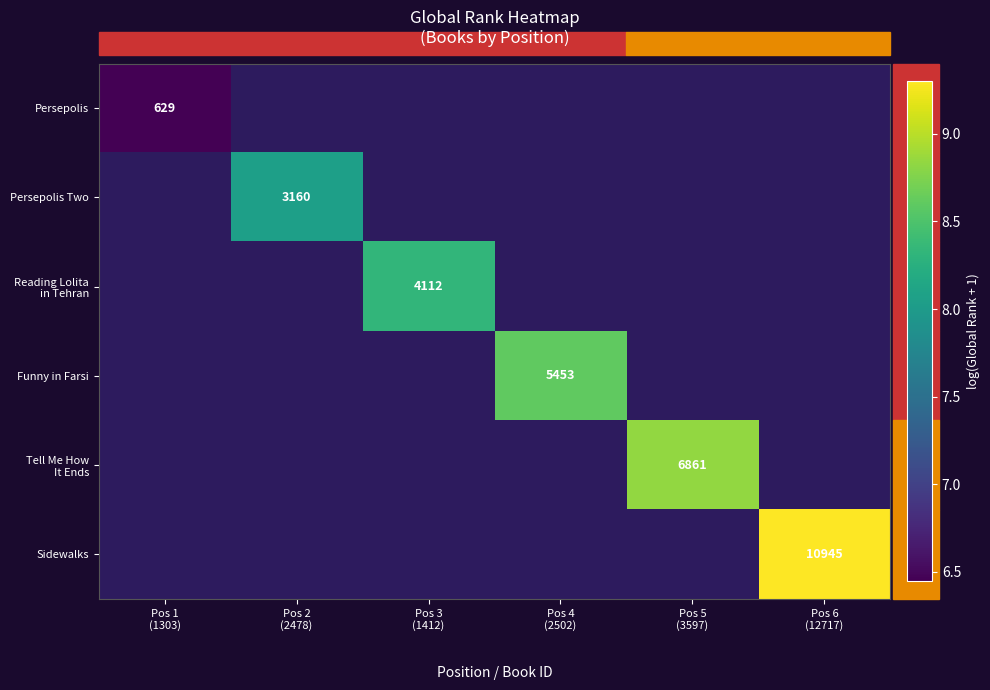

Is the value of Funny in Farsi at Pos 1 (1303) greater than the value of Reading Lolita in Tehran at Pos 5 (3597)?

No